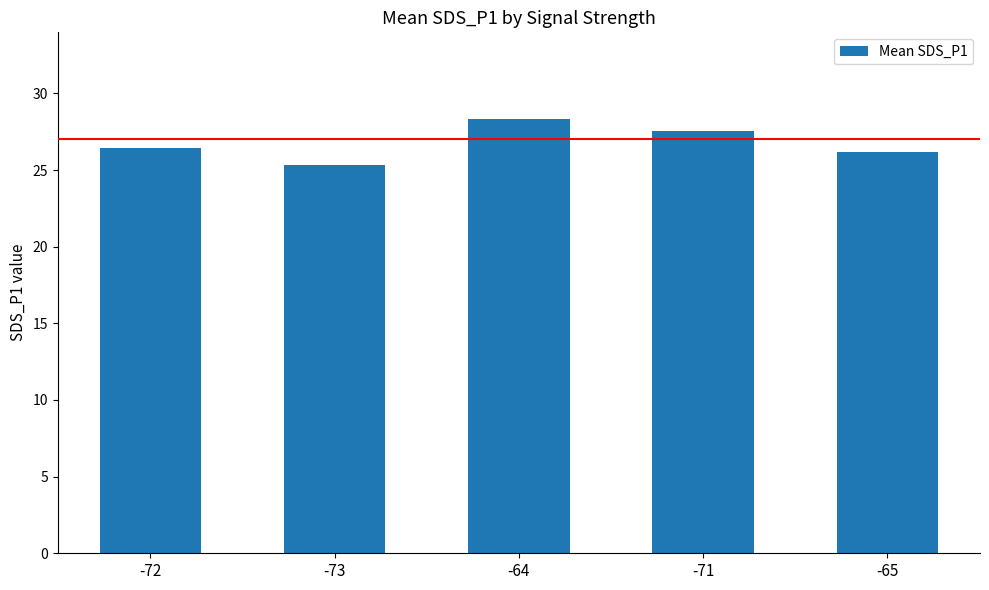

How many series are shown in this chart?

1